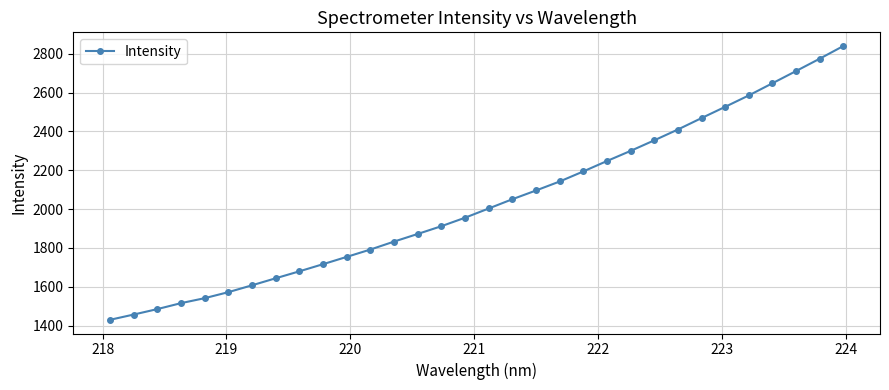

What is the difference between the second highest and second lowest values?

1317.7